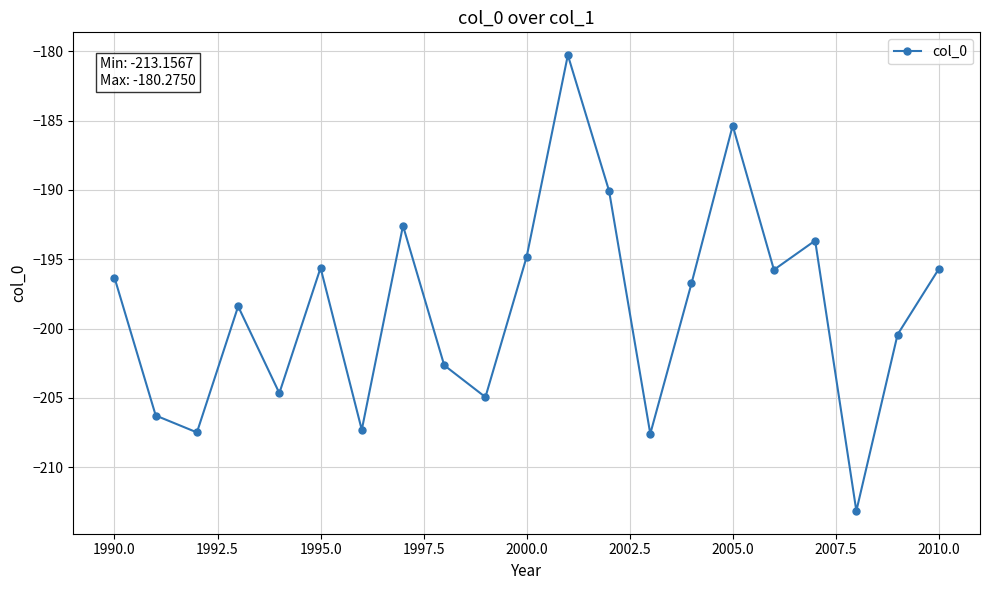

What is the value of the 6th point from the left?

-195.6